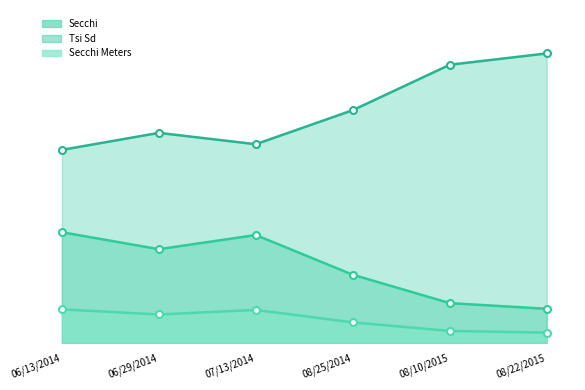

What is the sum of the Tsi Sd values at 08/10/2015 and 08/25/2014?

90.0